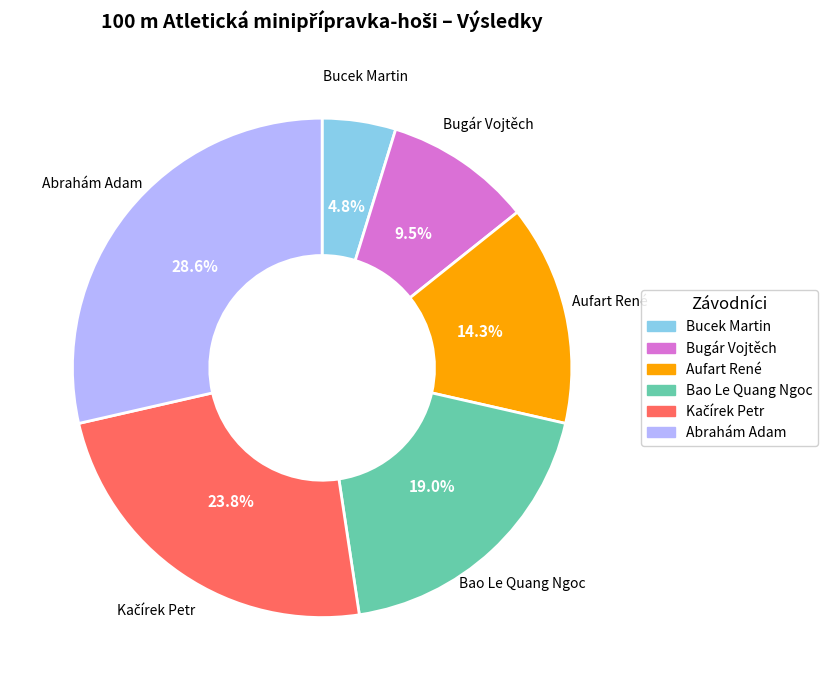

What is the smallest slice in the pie chart?

Bucek Martin